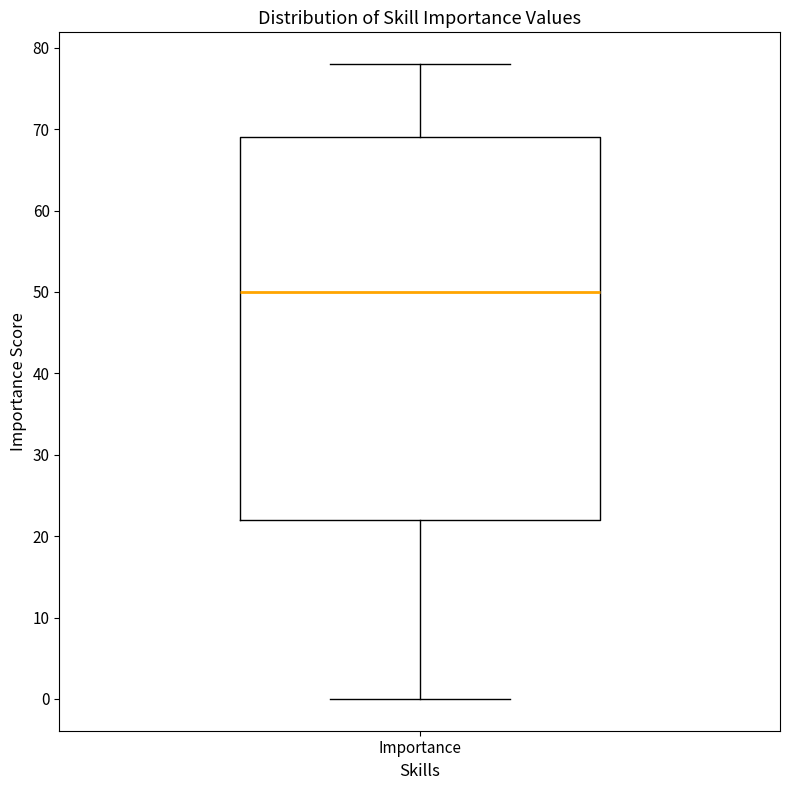

Read this box plot against the y-axis: the position of the median line, the range covered by the box, and the ends of both whiskers. The values are not printed on the chart, so give them approximately, as read against the axis.

median 50, box 22 to 69, whiskers 0 to 78